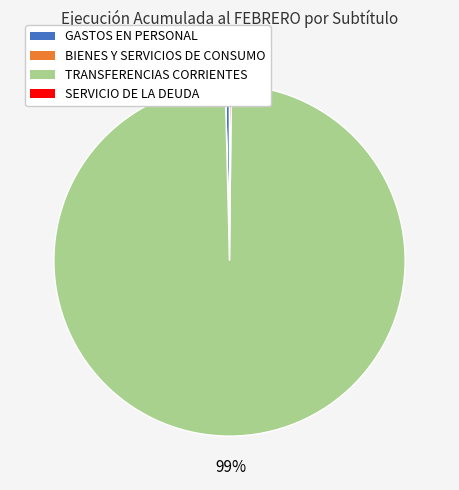

True or false: TRANSFERENCIAS CORRIENTES accounts for 90% of the total.

False